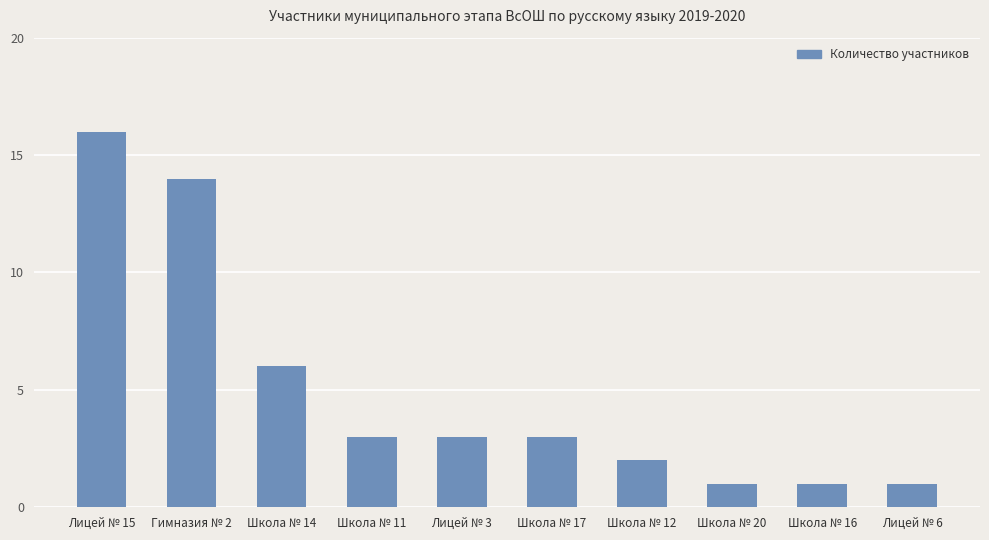

The chart shows a value of 3 at Школа № 12. True or false?

False